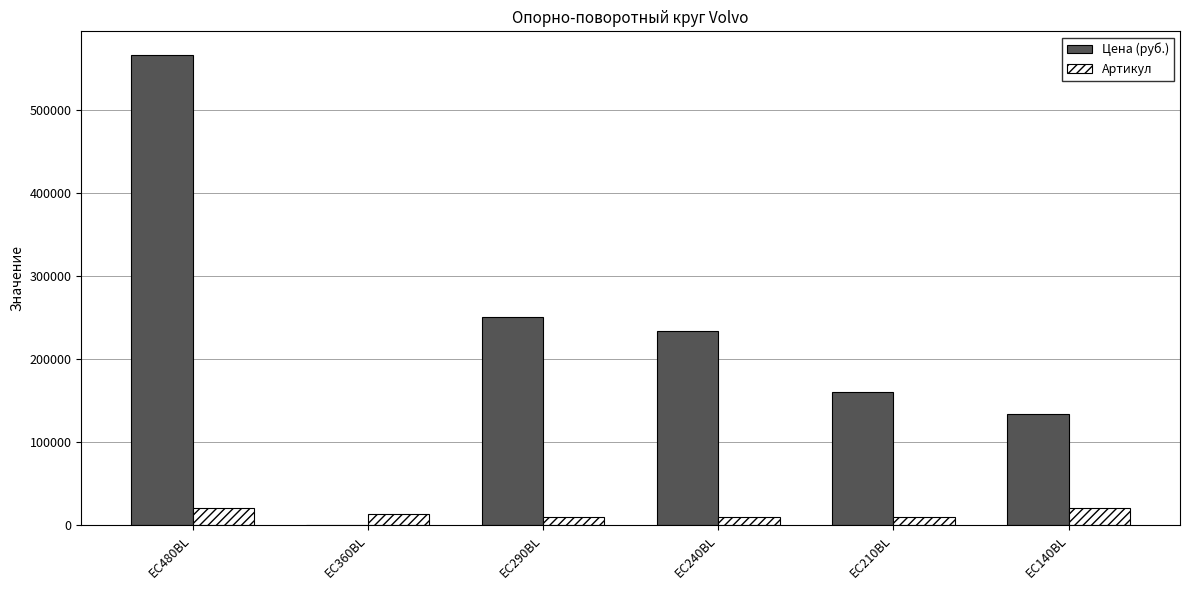

What is the total value across all series at EC210BL?

169122